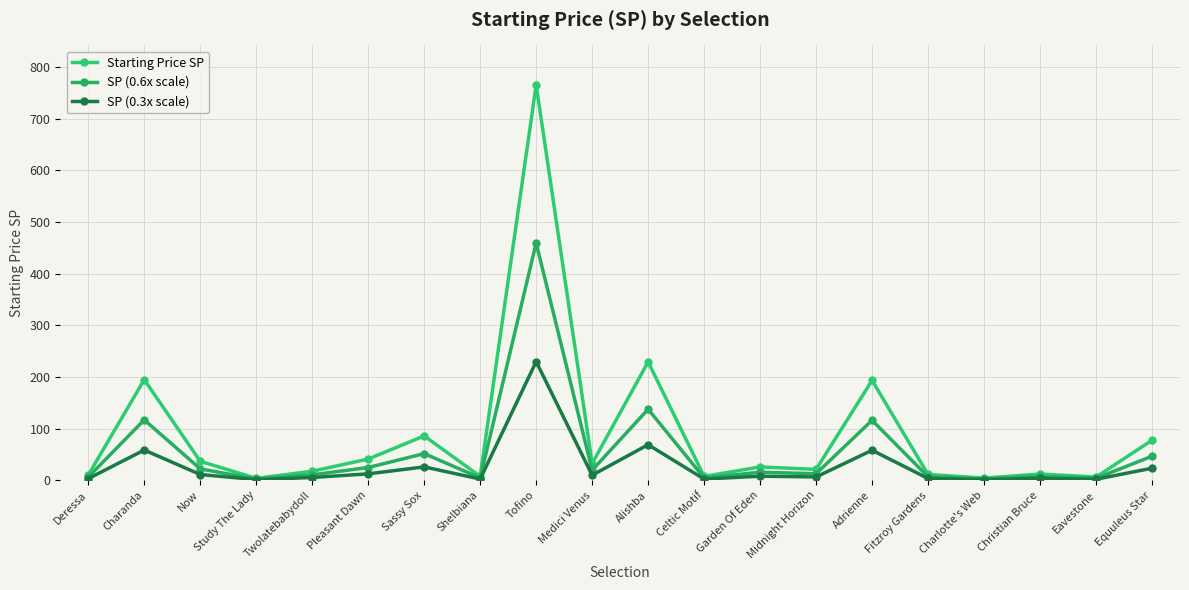

What is the approximate value of Starting Price SP at Shelbiana?

7.4